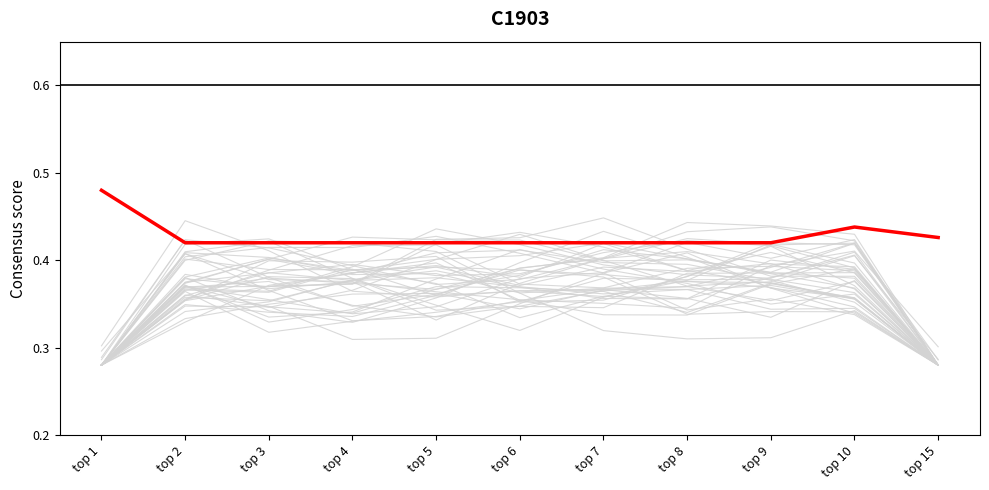

At which category is the sum across all series the highest?

top 3